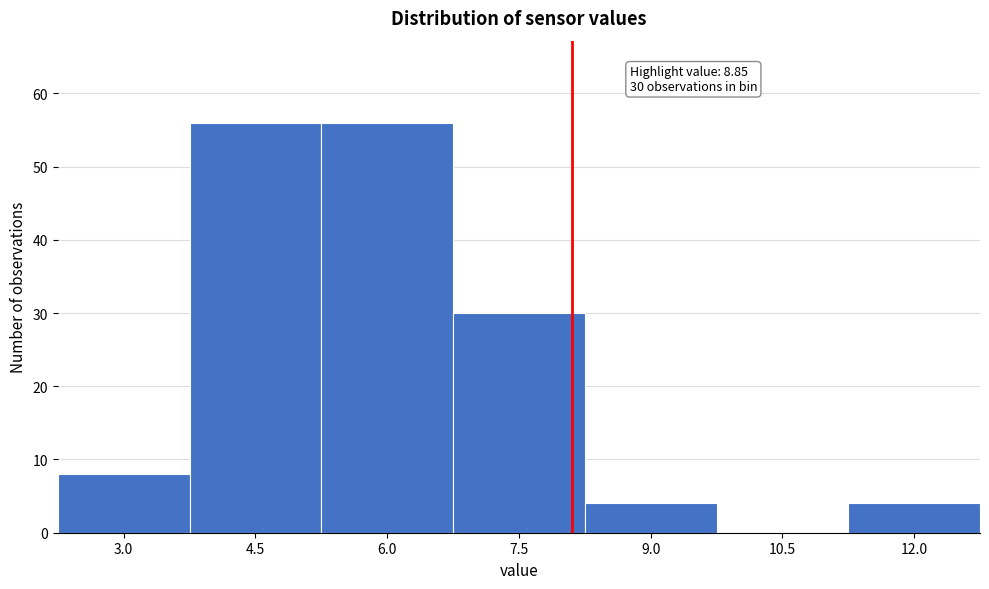

Reading left to right, transcribe all the data shown in this chart.

3.0=8	4.5=56	6.0=56	7.5=30	9.0=4	10.5=0	12.0=4